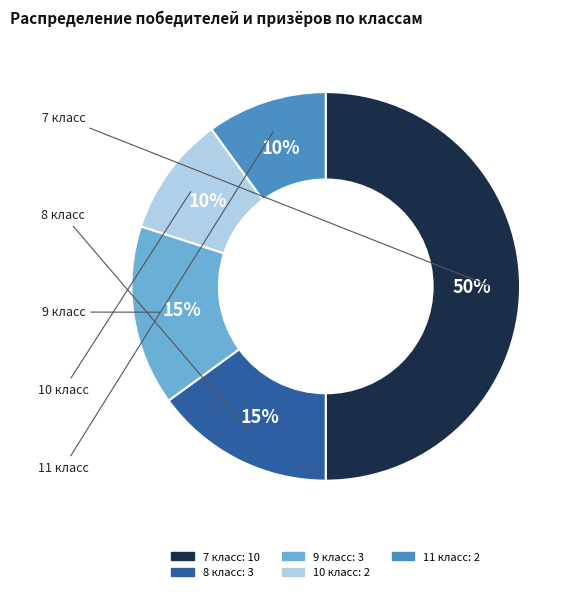

What is the largest slice in the pie chart?

7 класс